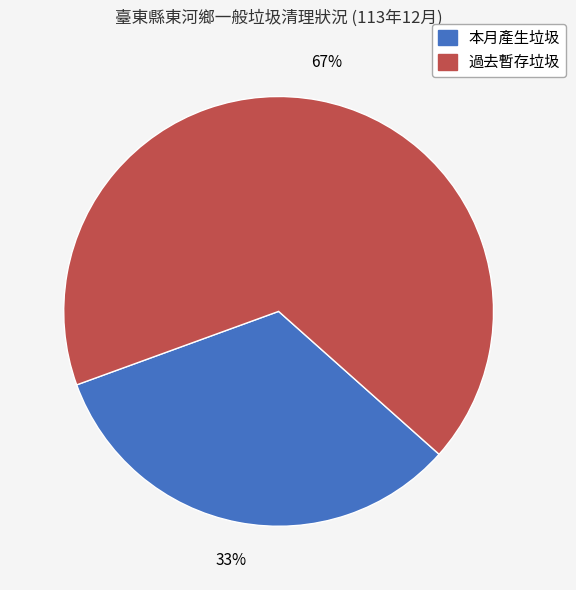

Between 本月產生垃圾 and 過去暫存垃圾, which is larger?

過去暫存垃圾